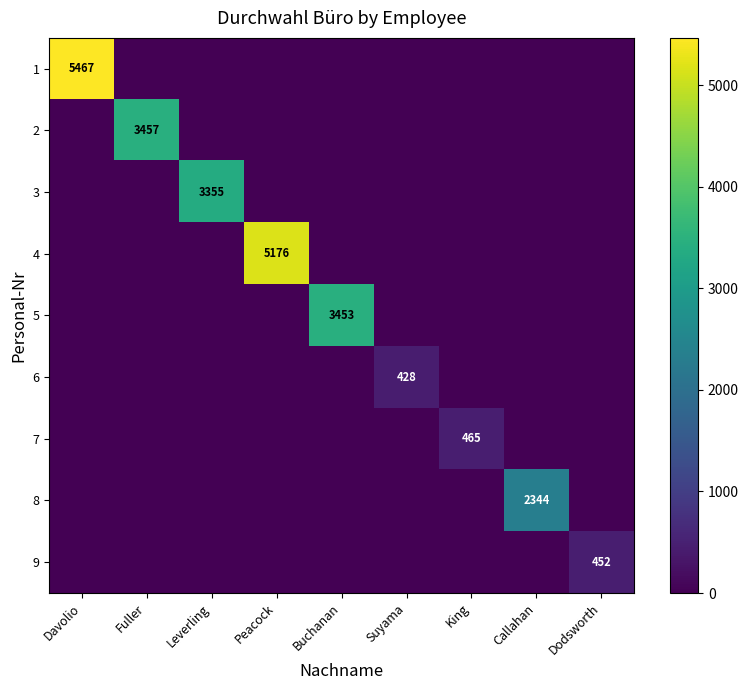

Which series has the largest total across all categories?

1